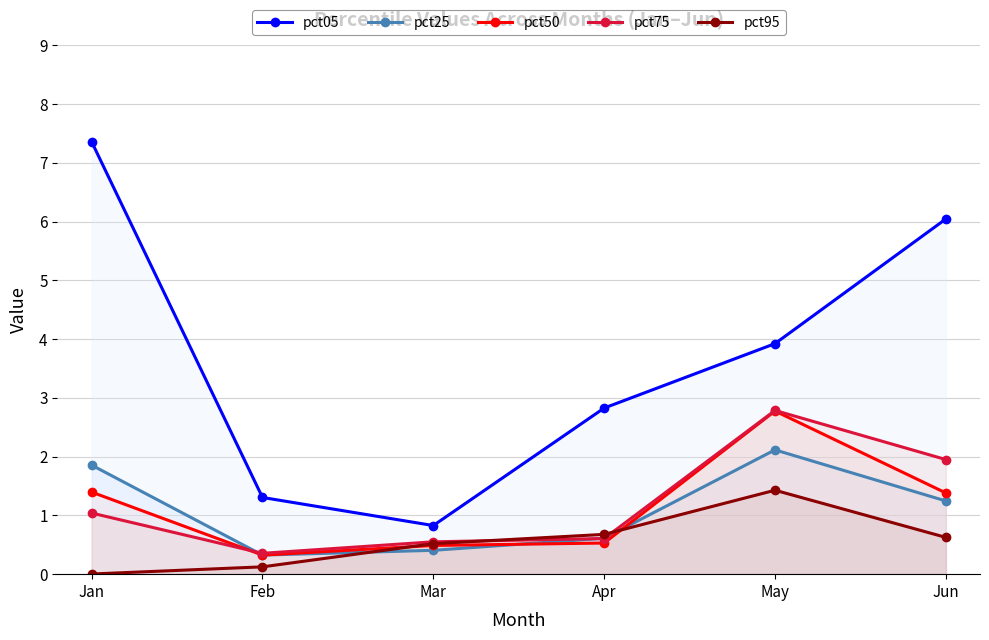

Reading left to right, extract all data points from this chart.

pct05: 7.4	1.3	0.8	2.8	3.9	6.0
pct25: 1.9	0.3	0.4	0.6	2.1	1.2
pct50: 1.4	0.3	0.5	0.5	2.8	1.4
pct75: 1.0	0.4	0.6	0.6	2.8	2.0
pct95: 0.0	0.1	0.5	0.7	1.4	0.6